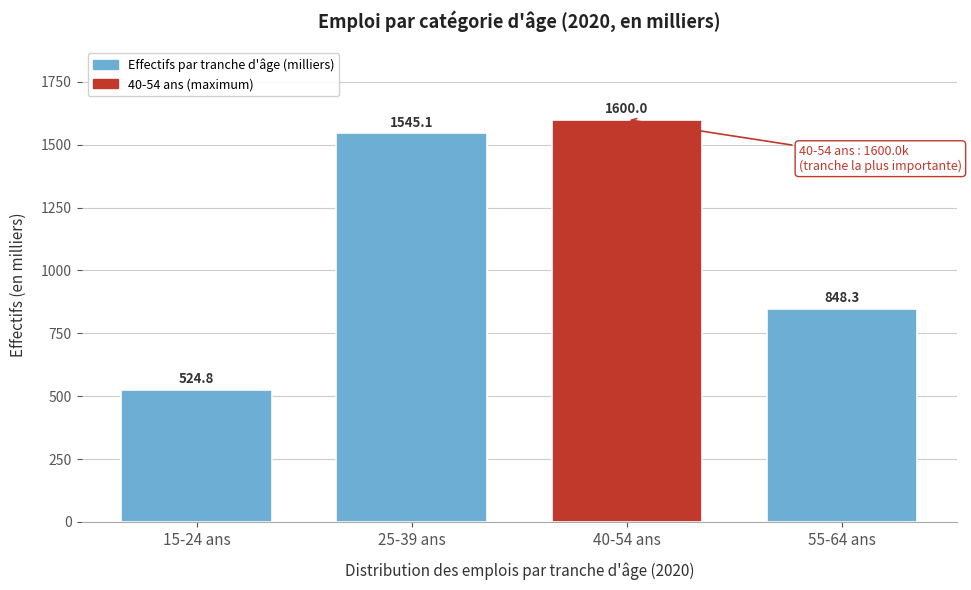

Reading left to right, list all the values displayed in this chart.

524.8	1545.1	1600.0	848.3